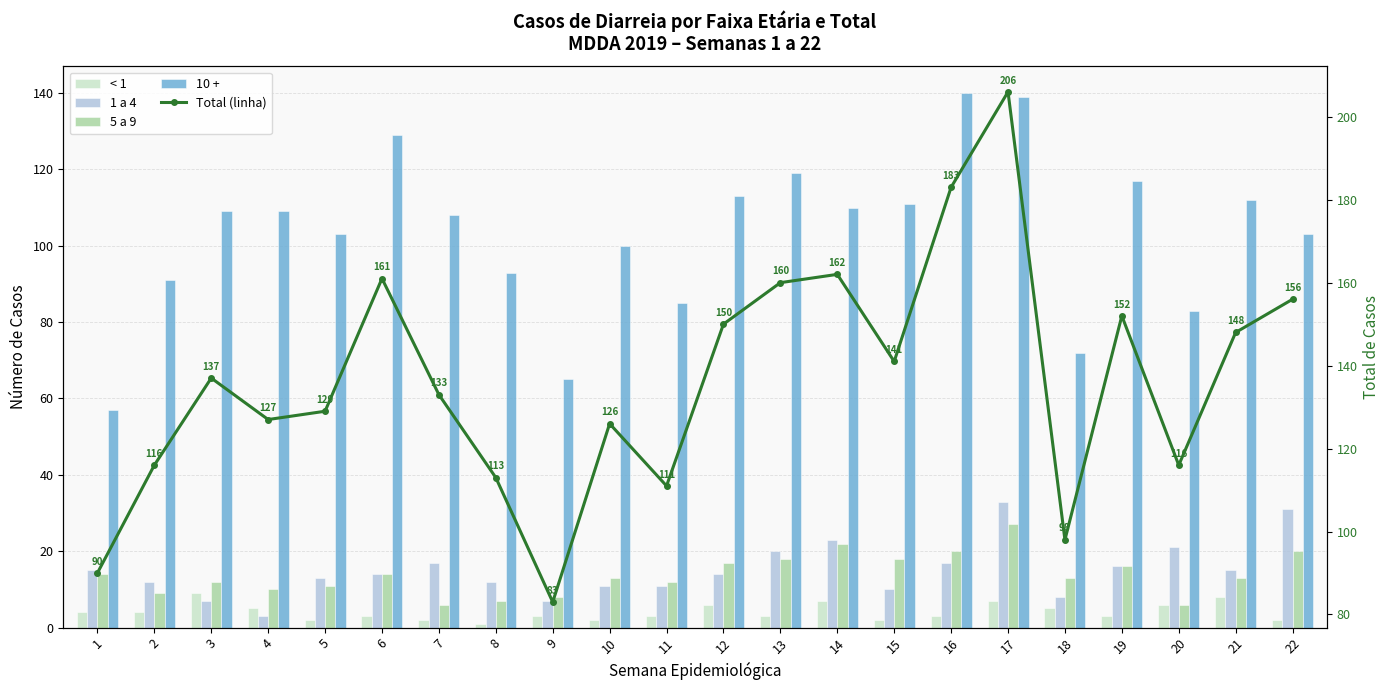

How many values in the < 1 series are below 3?

6